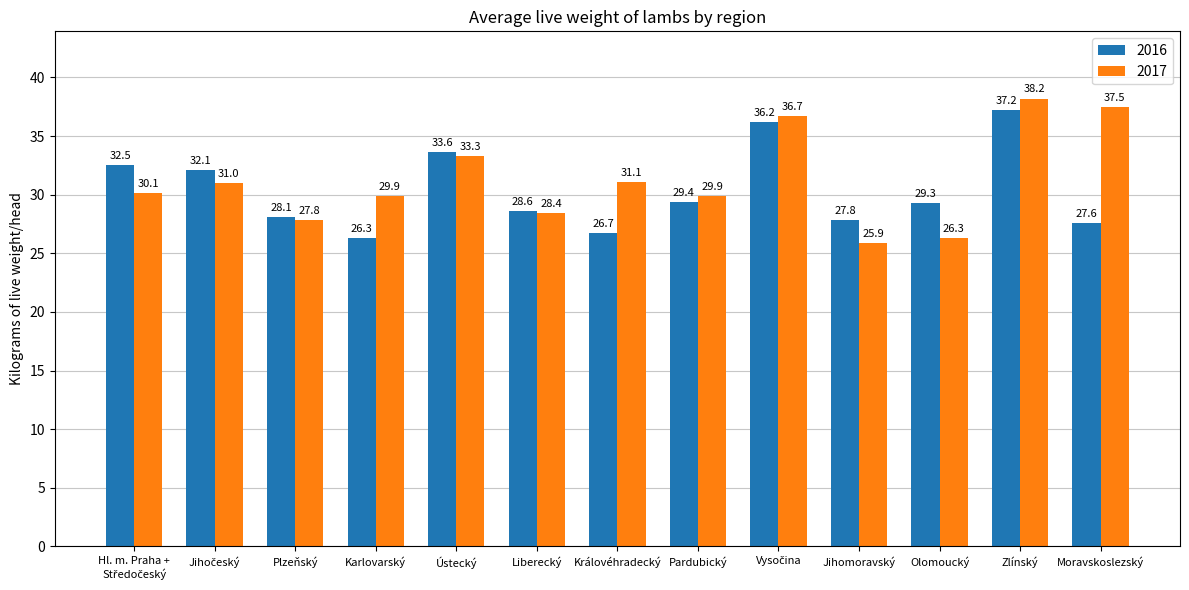

Reading left to right, extract all data points from this chart.

2016: 32.5	32.1	28.1	26.3	33.6	28.6	26.7	29.4	36.2	27.8	29.3	37.2	27.6
2017: 30.1	31.0	27.8	29.9	33.3	28.4	31.1	29.9	36.7	25.9	26.3	38.2	37.5